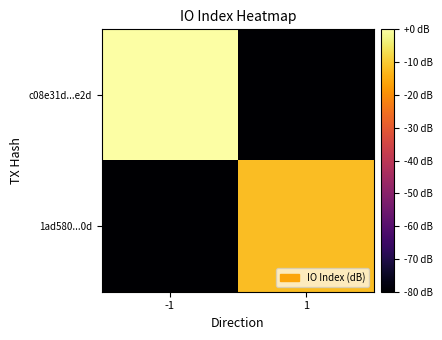

Reading left to right, list all the values displayed in this chart.

c08e31d...e2d: -1=0.0	1=-80.0
1ad580...0d: -1=-80.0	1=-11.9